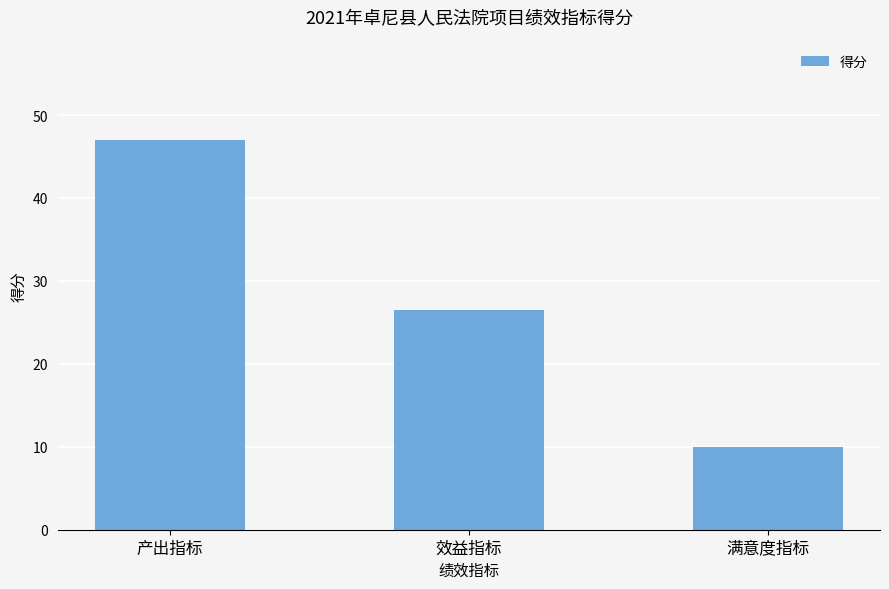

Which has a higher value, 效益指标 or 产出指标?

产出指标